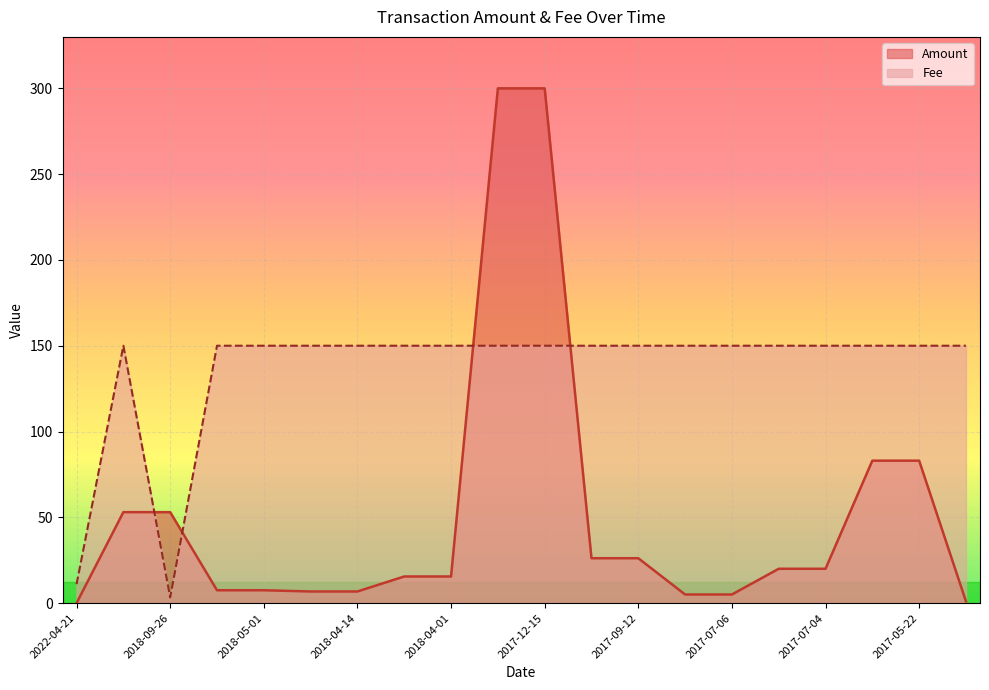

What are all the series names shown in the legend?

Amount, Fee